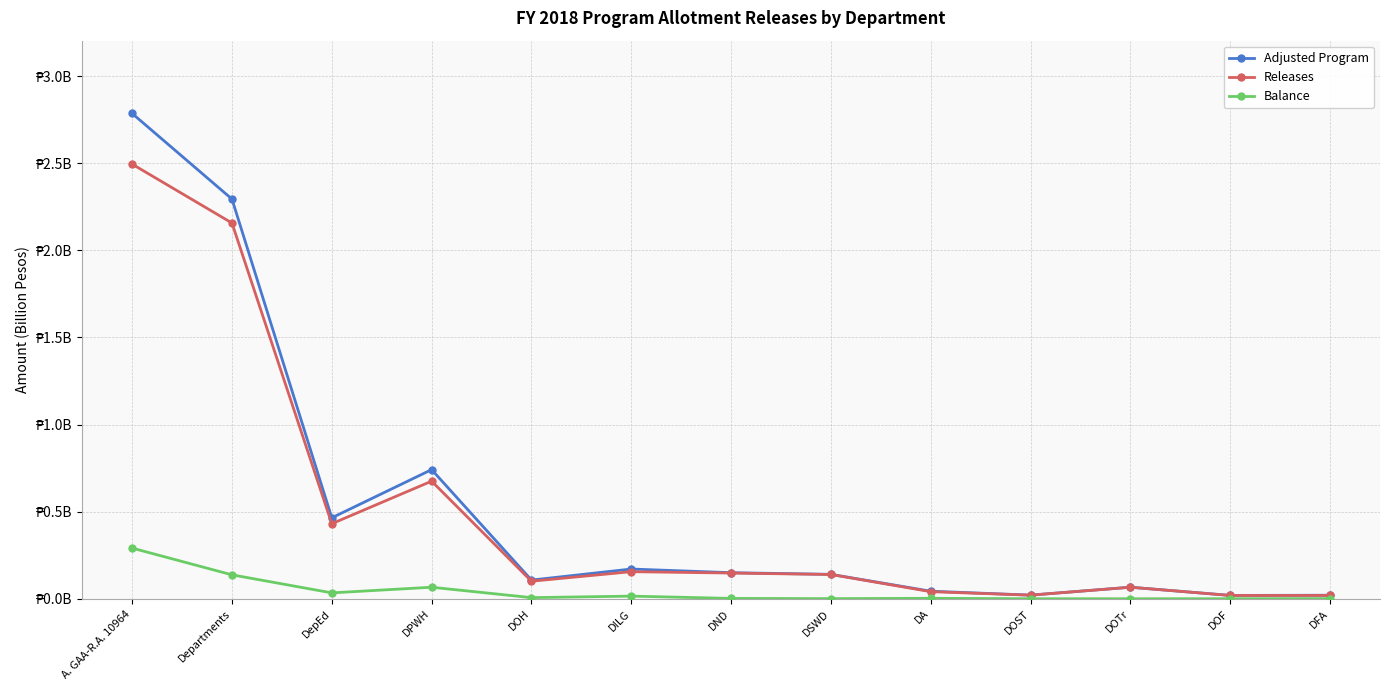

Which has a higher value, DFA or Departments?

Departments